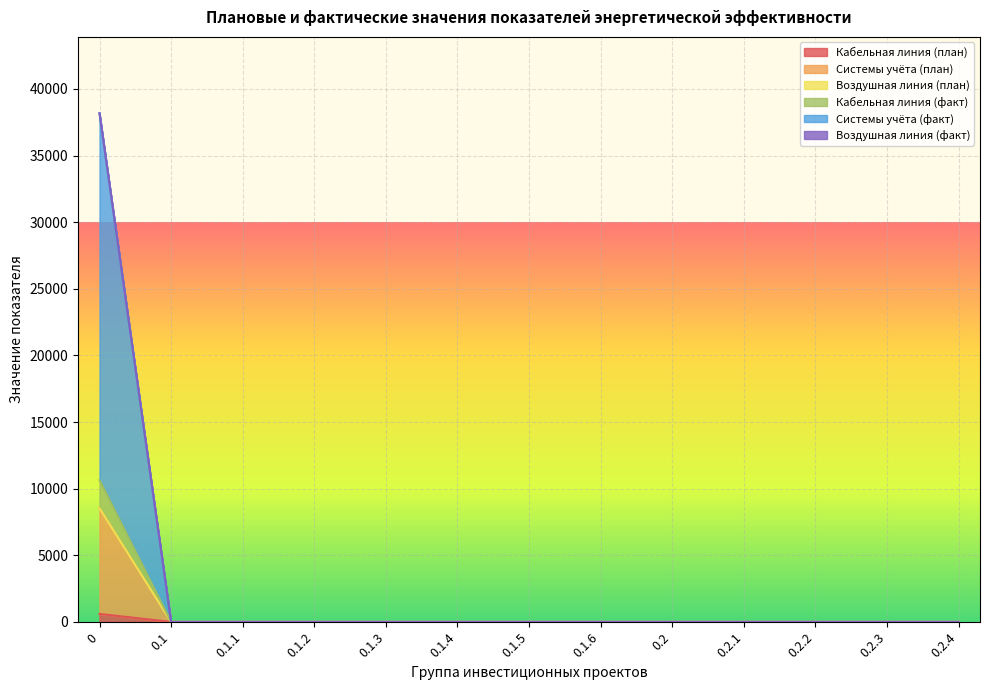

How many values in Системы учёта (план) are above zero?

1